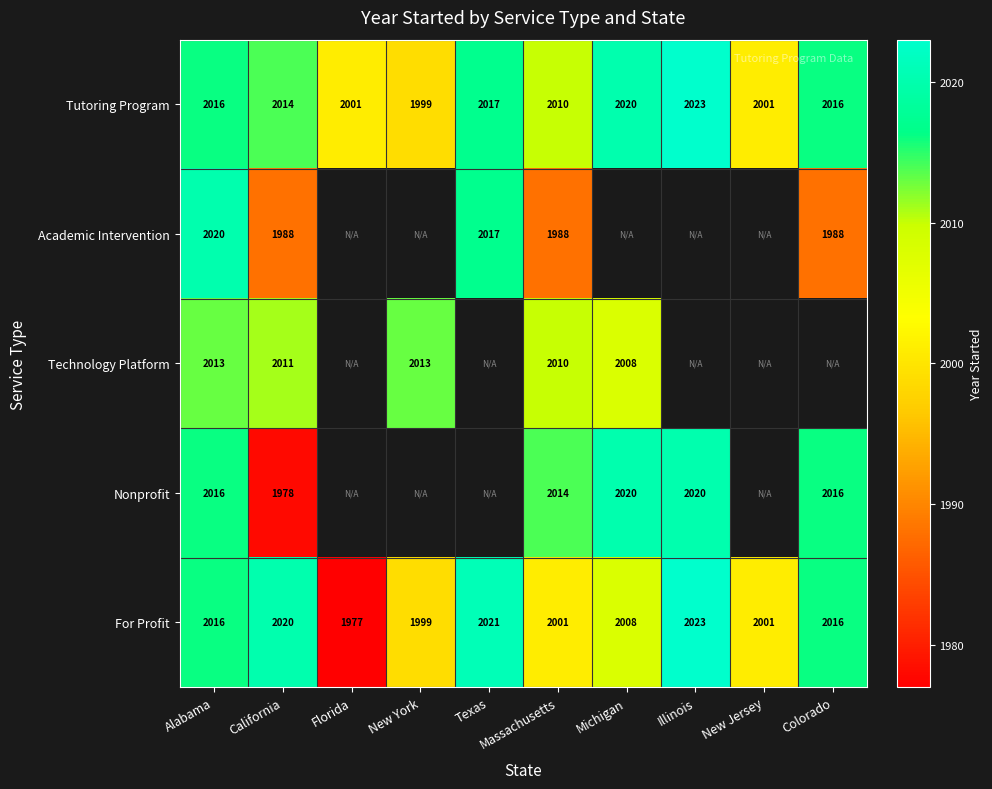

Where is For Profit nearest to the value 2000?

New York